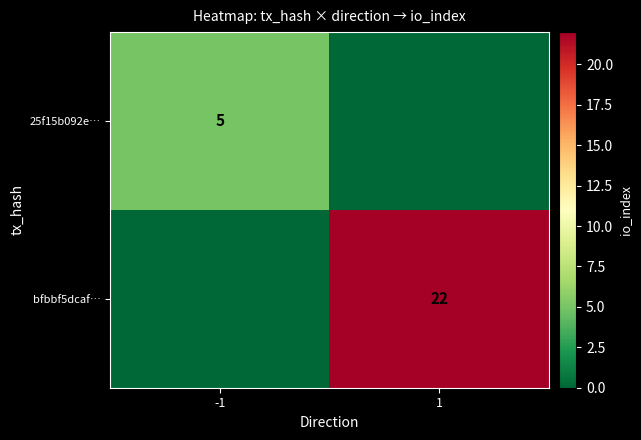

The value of 25f15b092e… at -1 is 7. True or false?

False